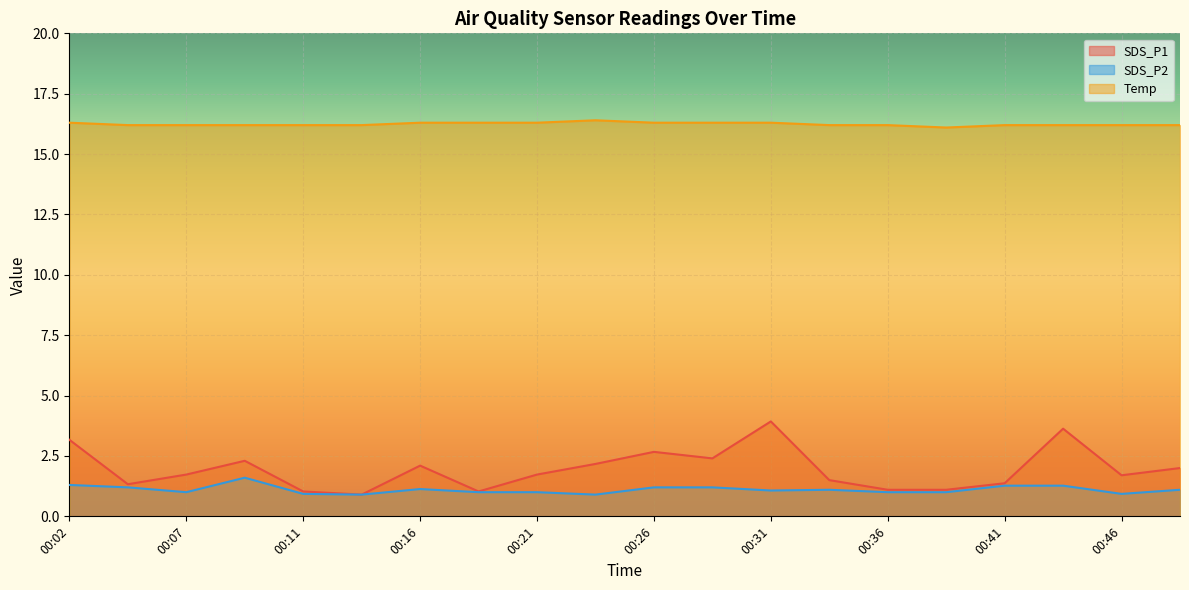

What is the difference between the SDS_P2 values at 00:48 and 00:09?

0.5